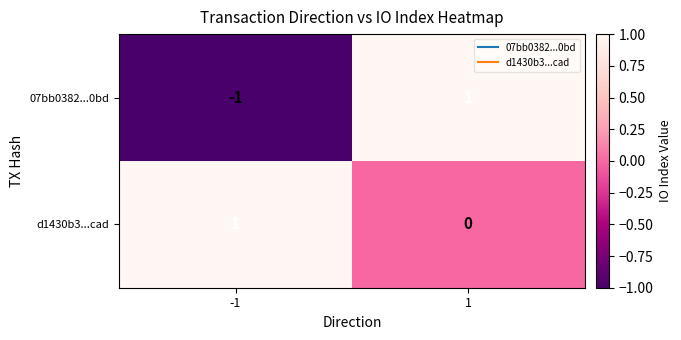

Which series has the largest range (max minus min)?

07bb0382...0bd